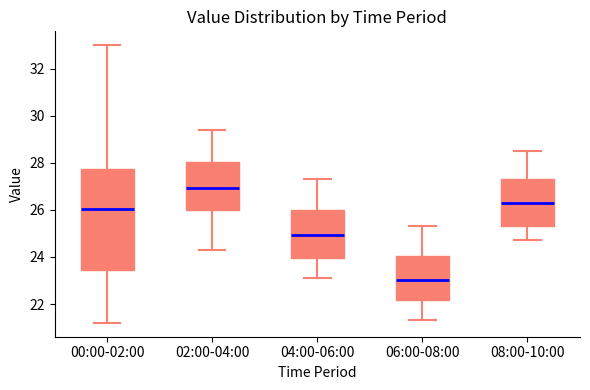

Reading left to right, read every box against the y-axis: the position of its median line, the range the box covers, and the ends of its whiskers. The values are not printed on the chart, so give them approximately, as read against the axis.

00:00-02:00: median 26.0, box 23.4 to 27.8, whiskers 21.2 to 33.0
02:00-04:00: median 27.0, box 26.0 to 28.0, whiskers 24.4 to 29.4
04:00-06:00: median 25.0, box 24.0 to 26.0, whiskers 23.2 to 27.4
06:00-08:00: median 23.0, box 22.2 to 24.0, whiskers 21.4 to 25.4
08:00-10:00: median 26.4, box 25.4 to 27.4, whiskers 24.8 to 28.6